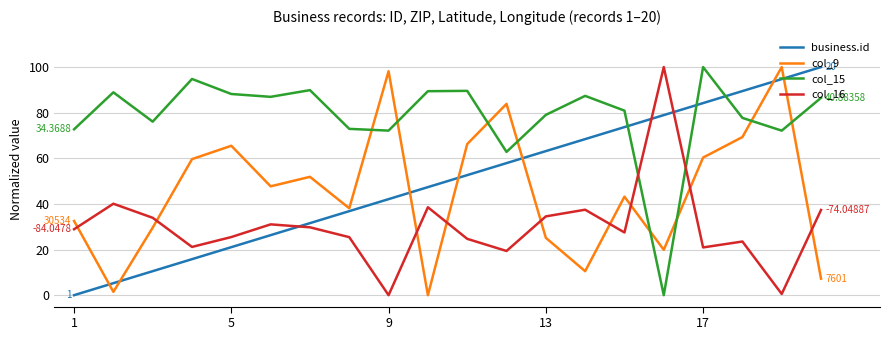

Which series has the largest total across all categories?

col_15